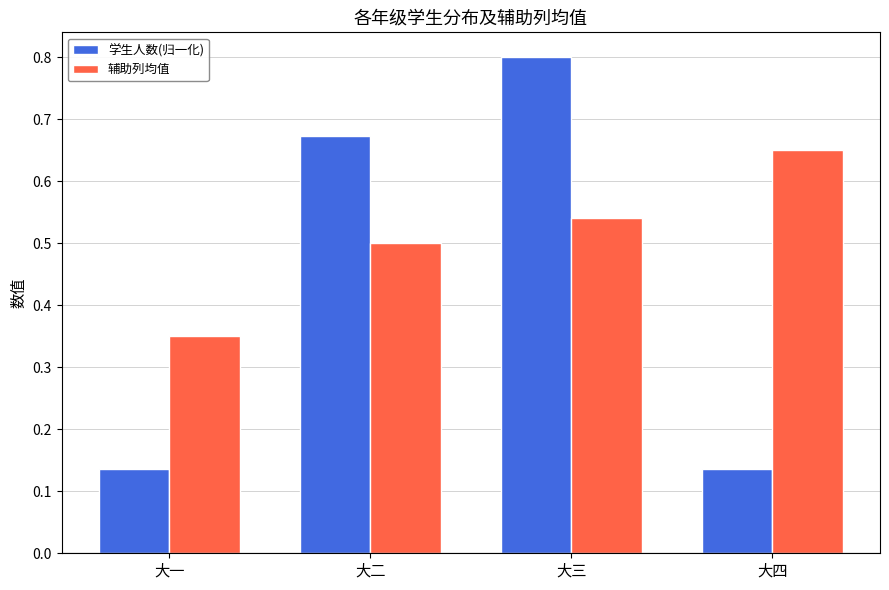

What is the sum of the 学生人数(归一化) values at 大三 and 大四?

0.9